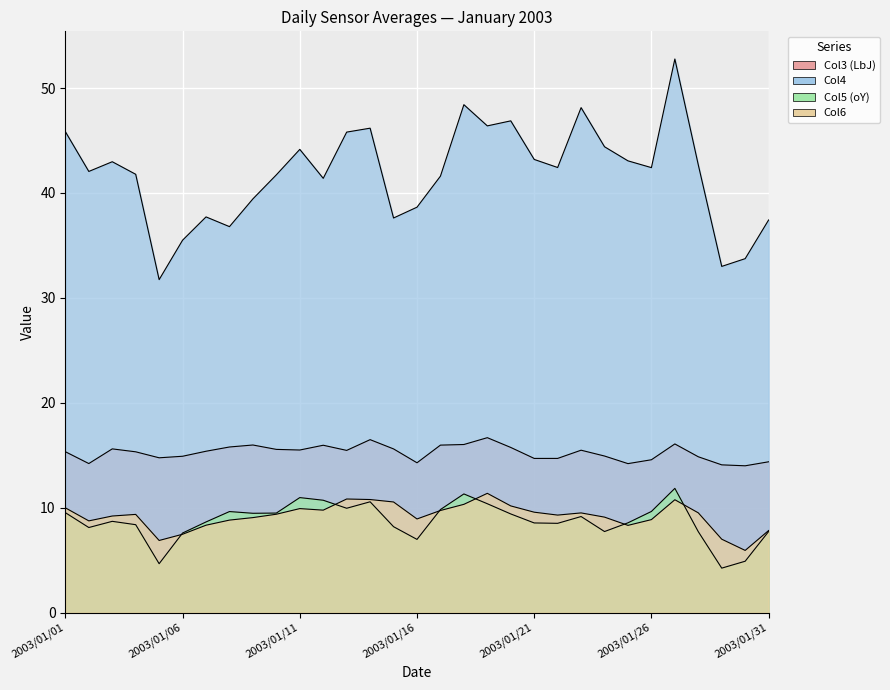

What is the sum of all Col6 values?

285.2